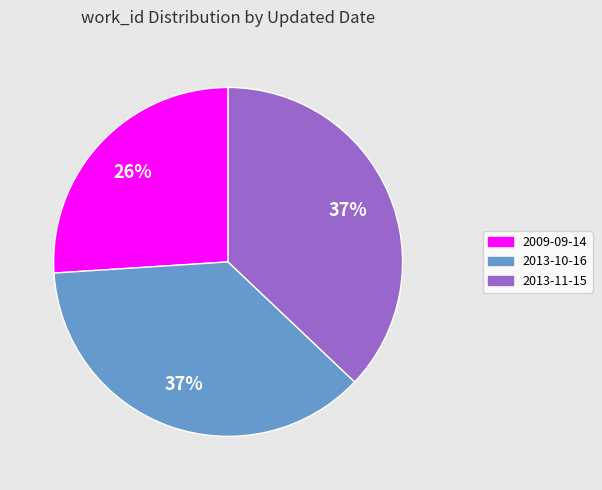

Do 2013-10-16 and 2013-11-15 together represent more than half of the pie?

Yes